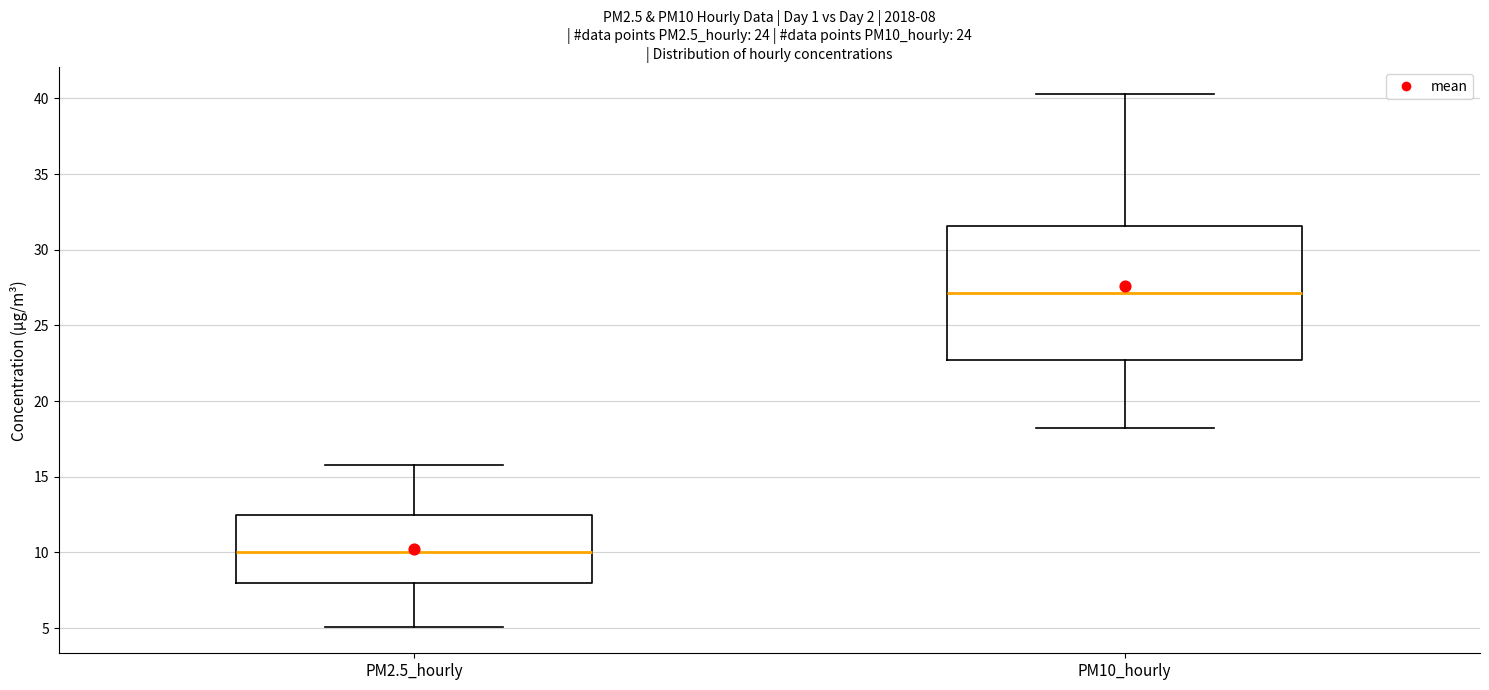

Which box is the tallest, from its lower edge to its upper edge?

PM10_hourly